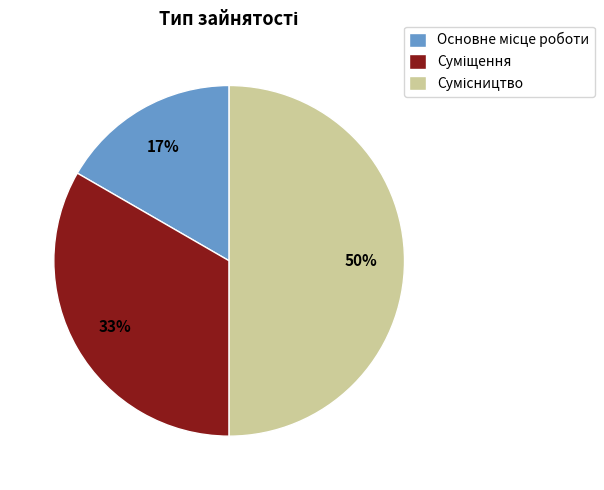

To the nearest percent, what is the average slice percentage?

33%